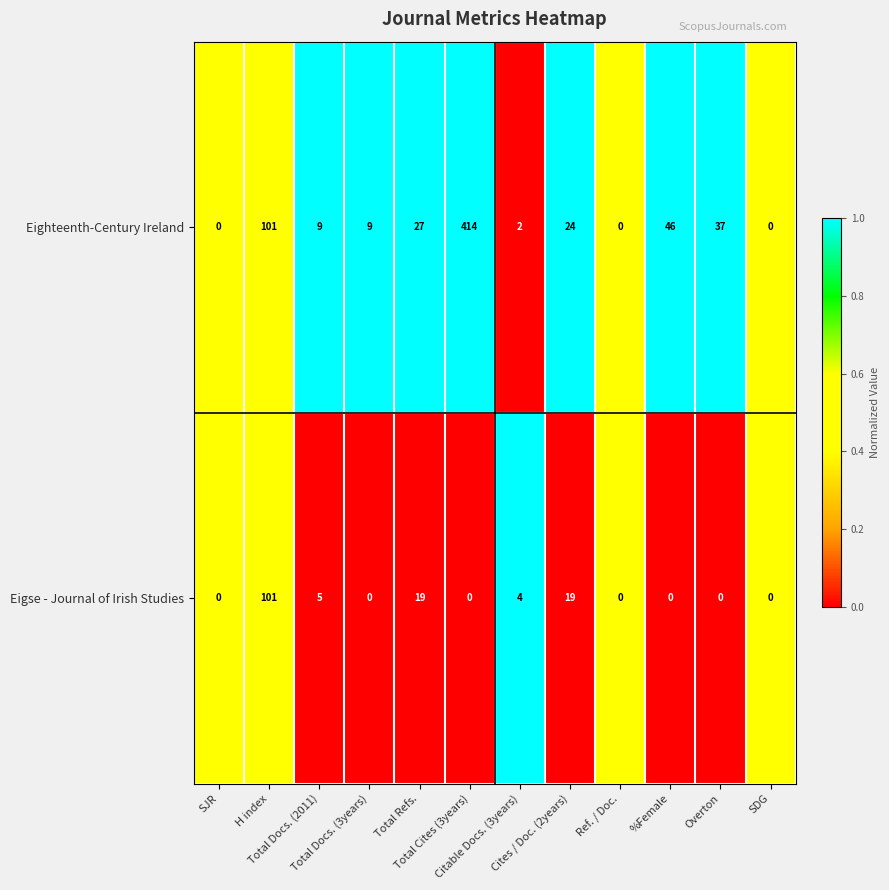

What is the sum of all Eigse - Journal of Irish Studies values?

148